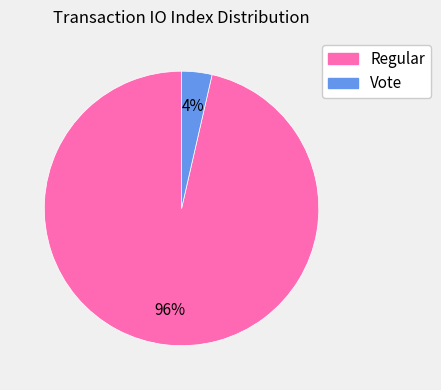

What is the smallest slice in the pie chart?

Vote